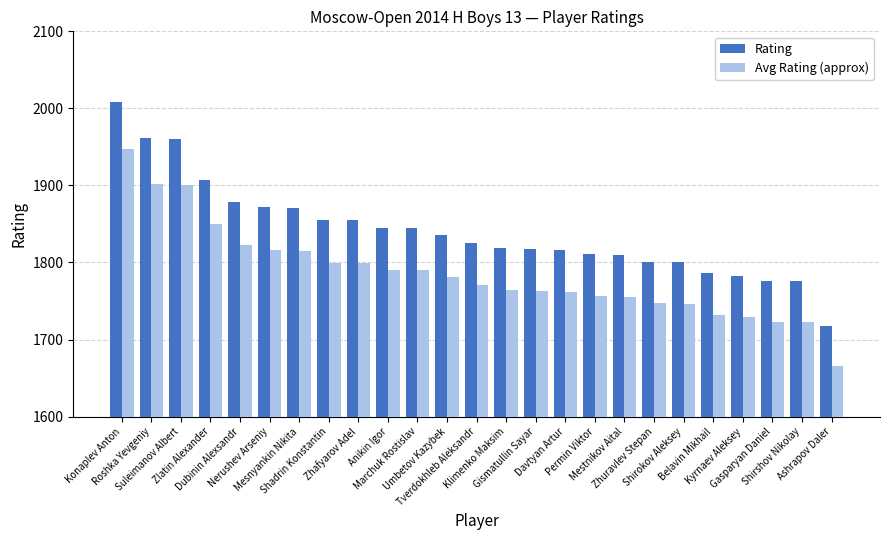

What is the average value of the Avg Rating (approx) series?

1786.0